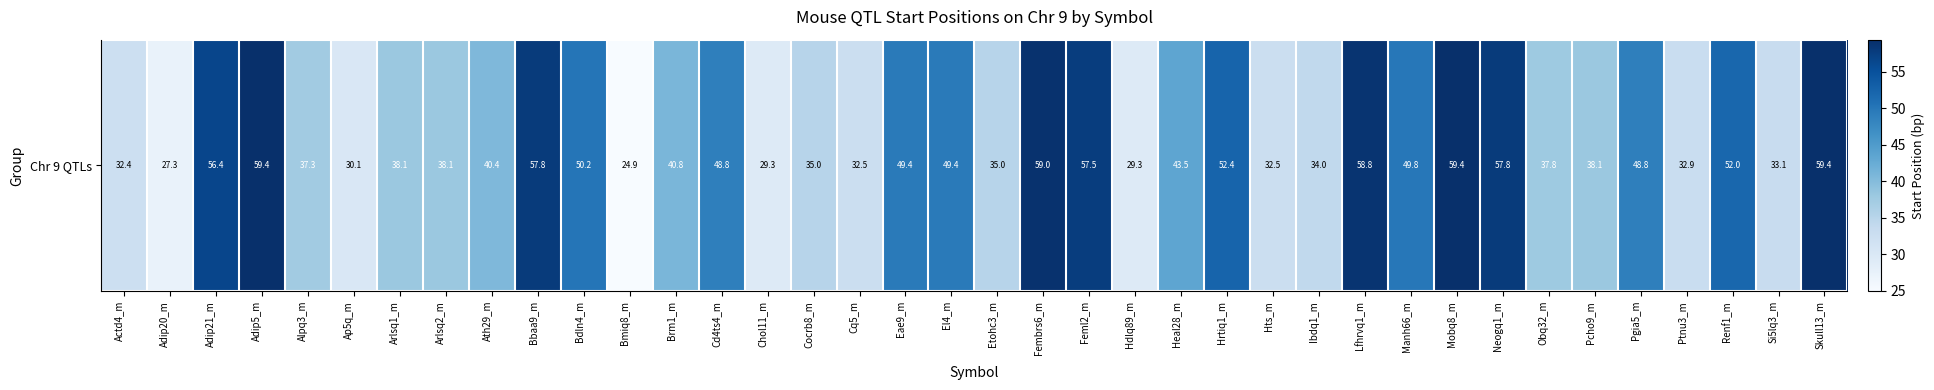

What is the smallest value displayed?

24.9